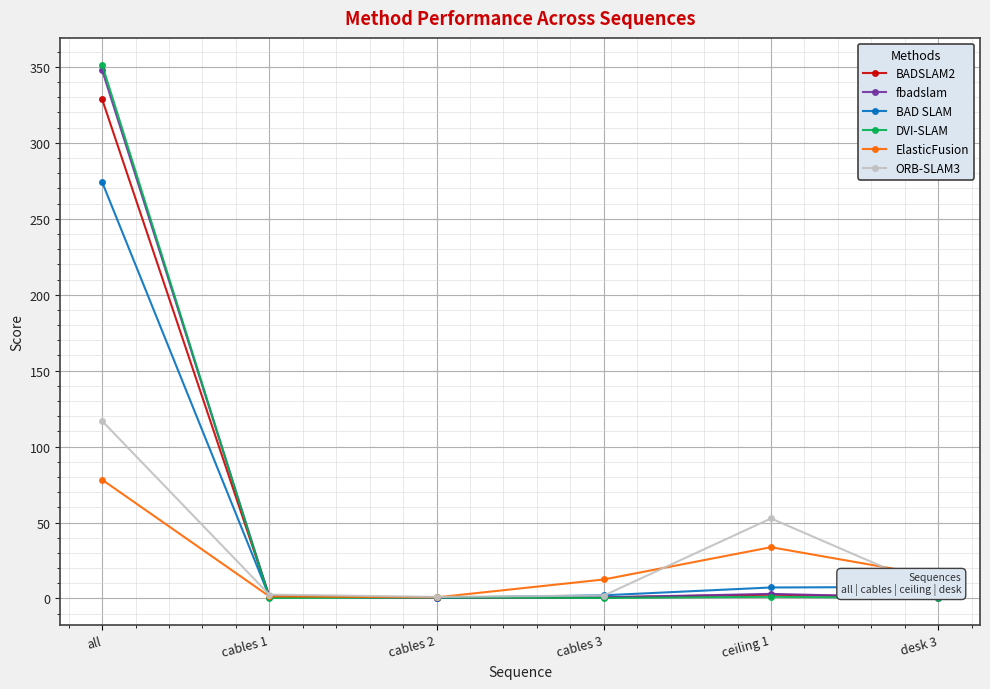

Which series has the largest range (max minus min)?

DVI-SLAM